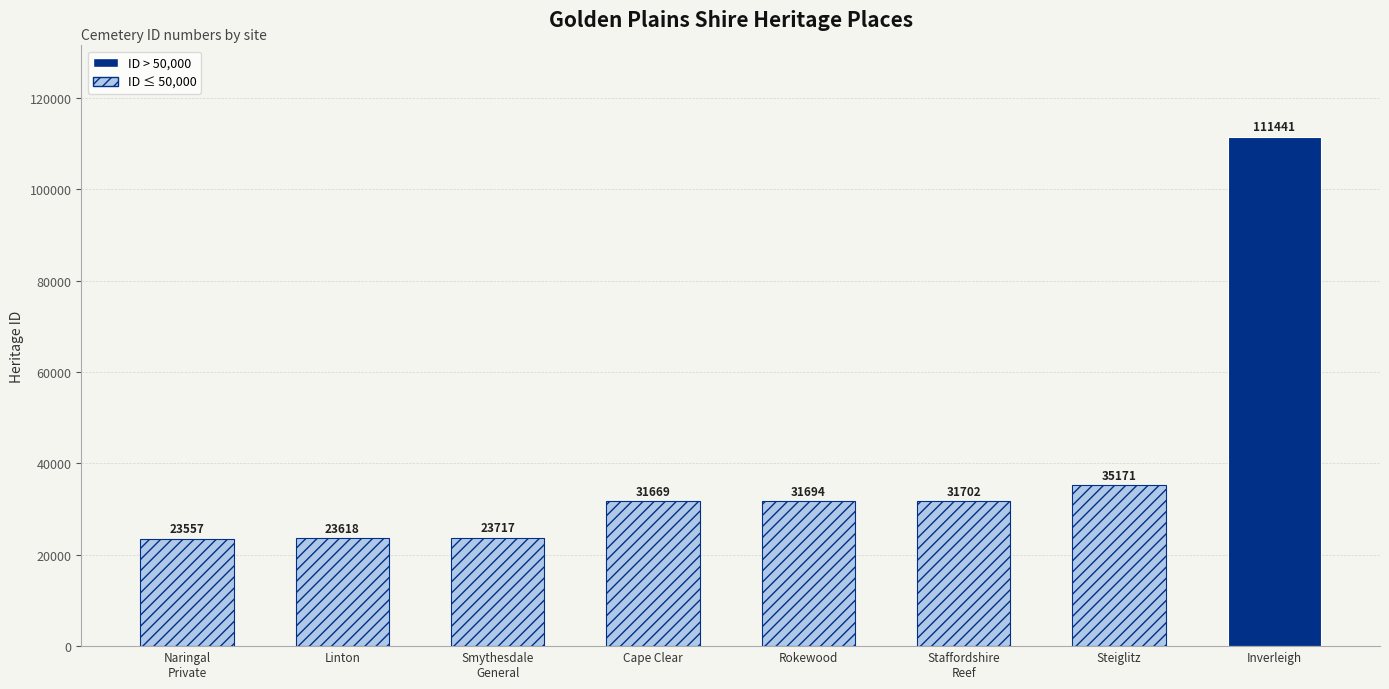

Approximately how many times larger is the value at Naringal
Private compared to Inverleigh?

0.2